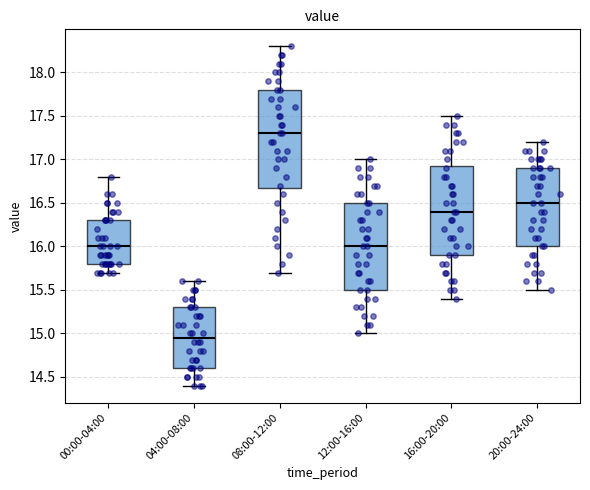

Which box's median line is the highest?

08:00-12:00